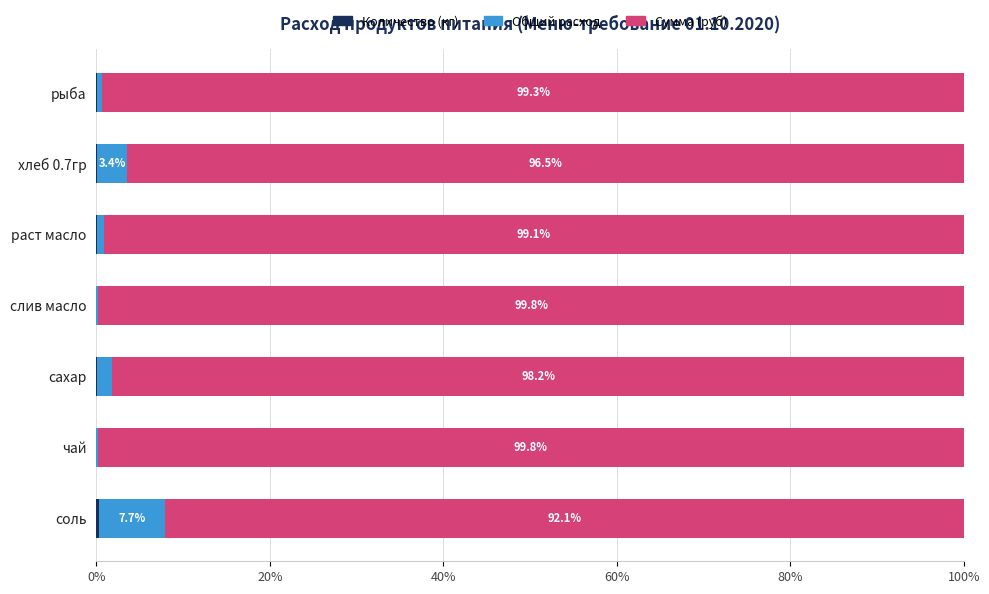

Reading left to right, extract all data points from this chart.

Количество (кг): 0.0	0.1	0.0	0.0	0.1	0.0	0.3
Общий расход: 0.7	3.4	0.9	0.2	1.8	0.2	7.7
Сумма (руб): 99.3	96.5	99.1	99.8	98.2	99.8	92.1